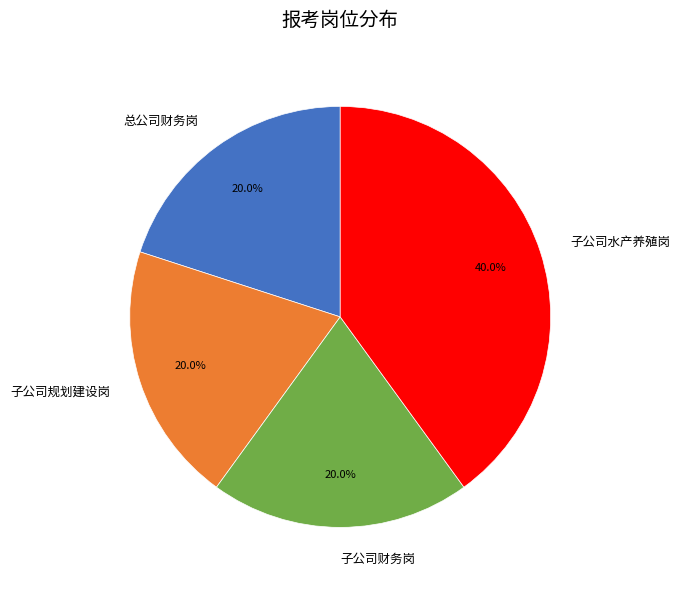

True or false: 子公司水产养殖岗 accounts for 54% of the total.

False